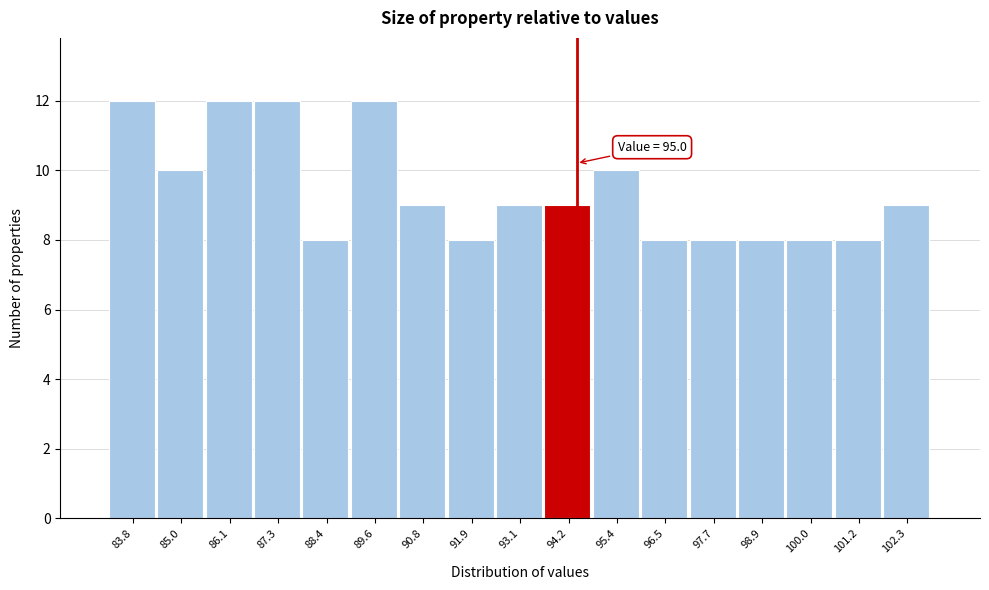

Reading left to right, transcribe all the data shown in this chart.

83.8=12	85.0=10	86.1=12	87.3=12	88.4=8	89.6=12	90.8=9	91.9=8	93.1=9	94.2=9	95.4=10	96.5=8	97.7=8	98.9=8	100.0=8	101.2=8	102.3=9